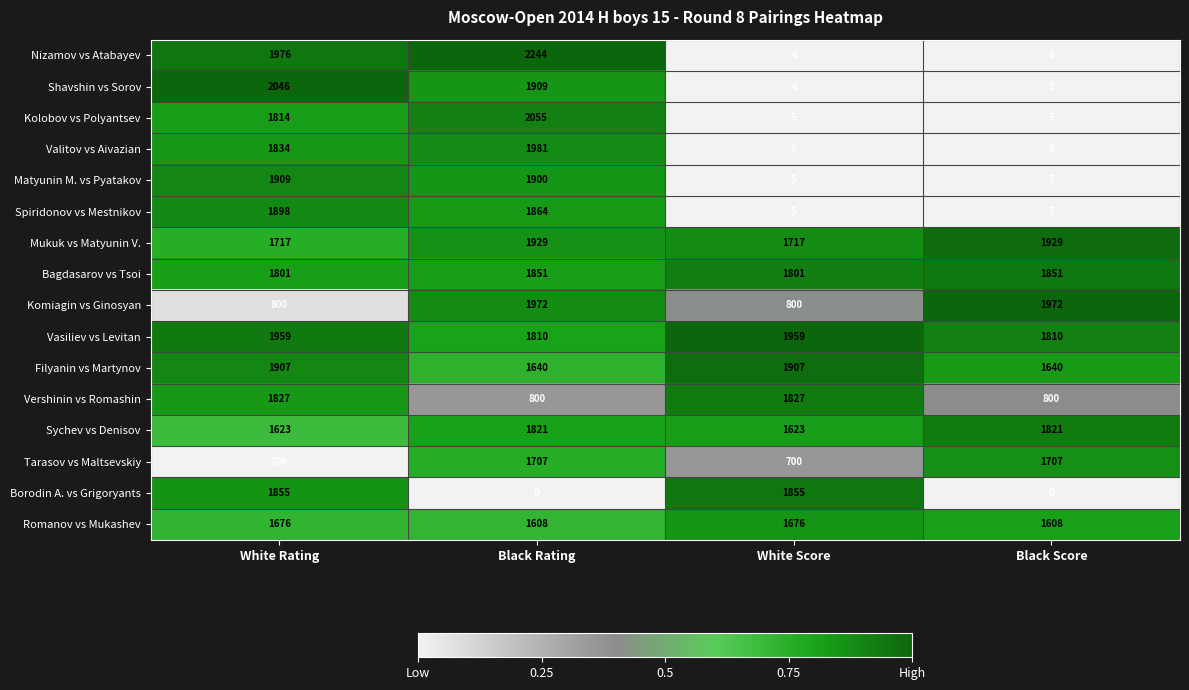

At how many categories does at least one series exceed 0?

4